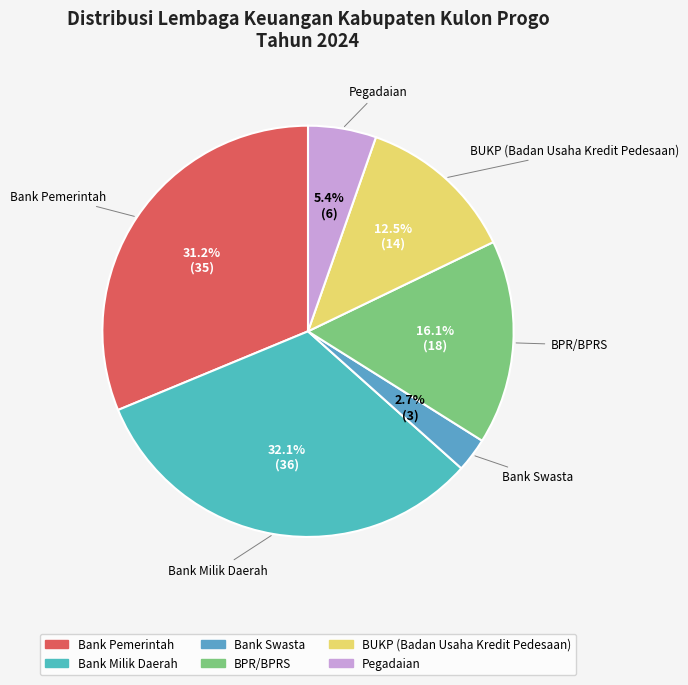

Rank the categories by value from highest to lowest.

Bank Milik Daerah, Bank Pemerintah, BPR/BPRS, BUKP, Pegadaian, Bank Swasta